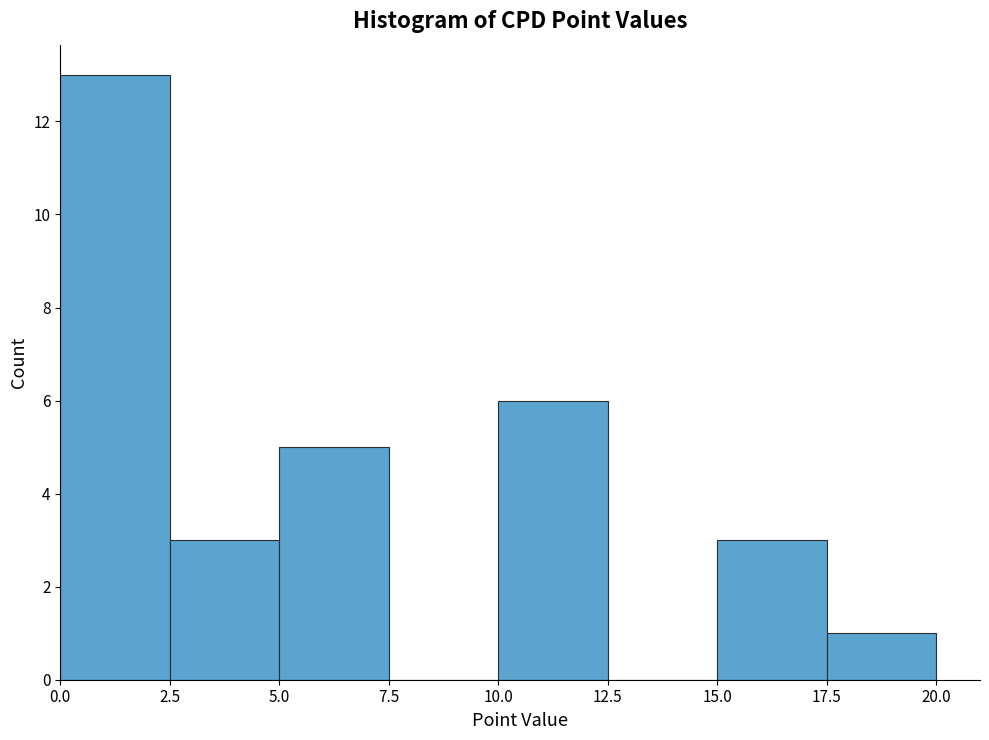

Which range on the x-axis has the tallest bar?

0.0 to 2.5